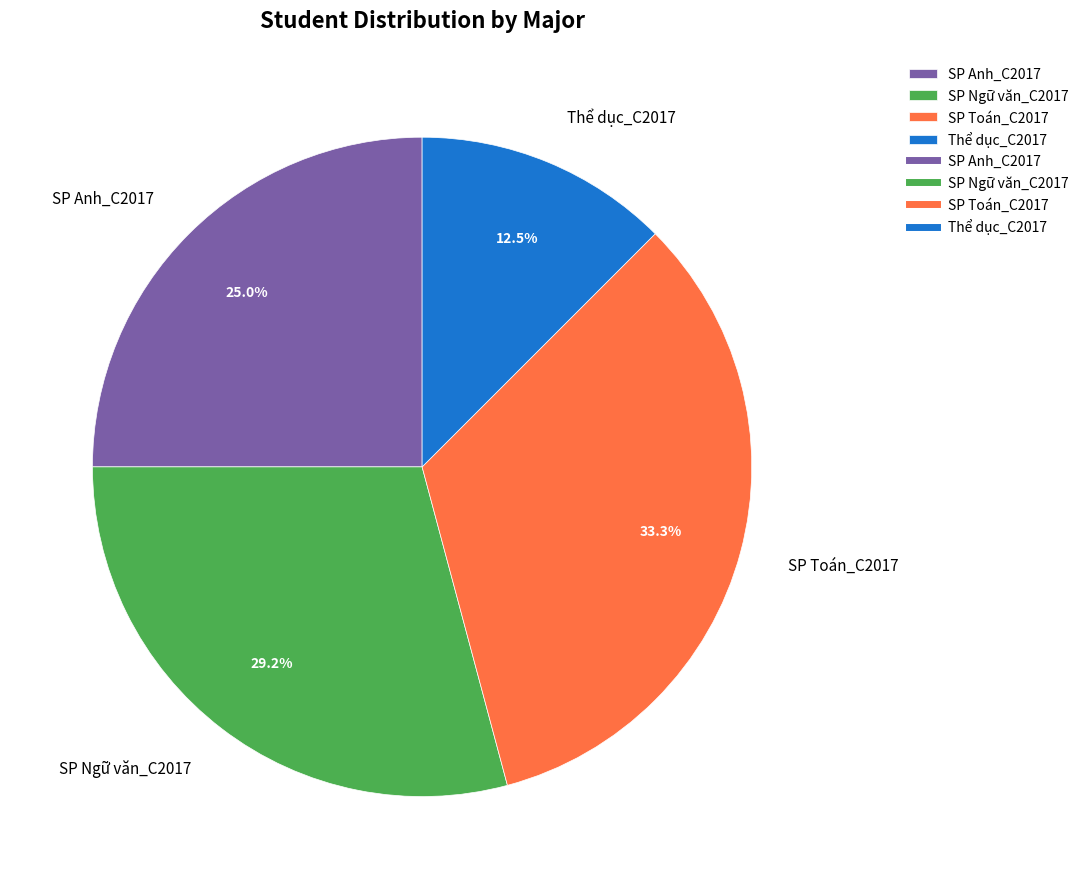

Which has a higher value, SP Ngữ văn_C2017 or SP Toán_C2017?

SP Toán_C2017